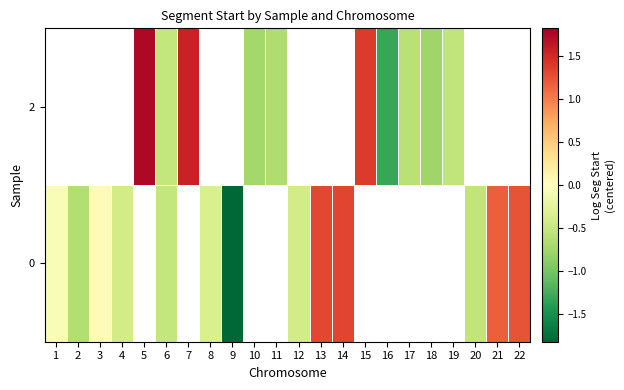

How many negative values does the 2 series have?

7